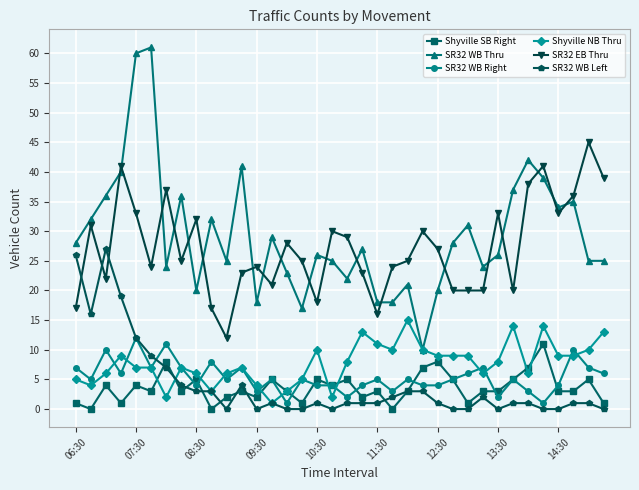

True or false: Shyville SB Right and SR32 WB Thru intersect in this chart.

False